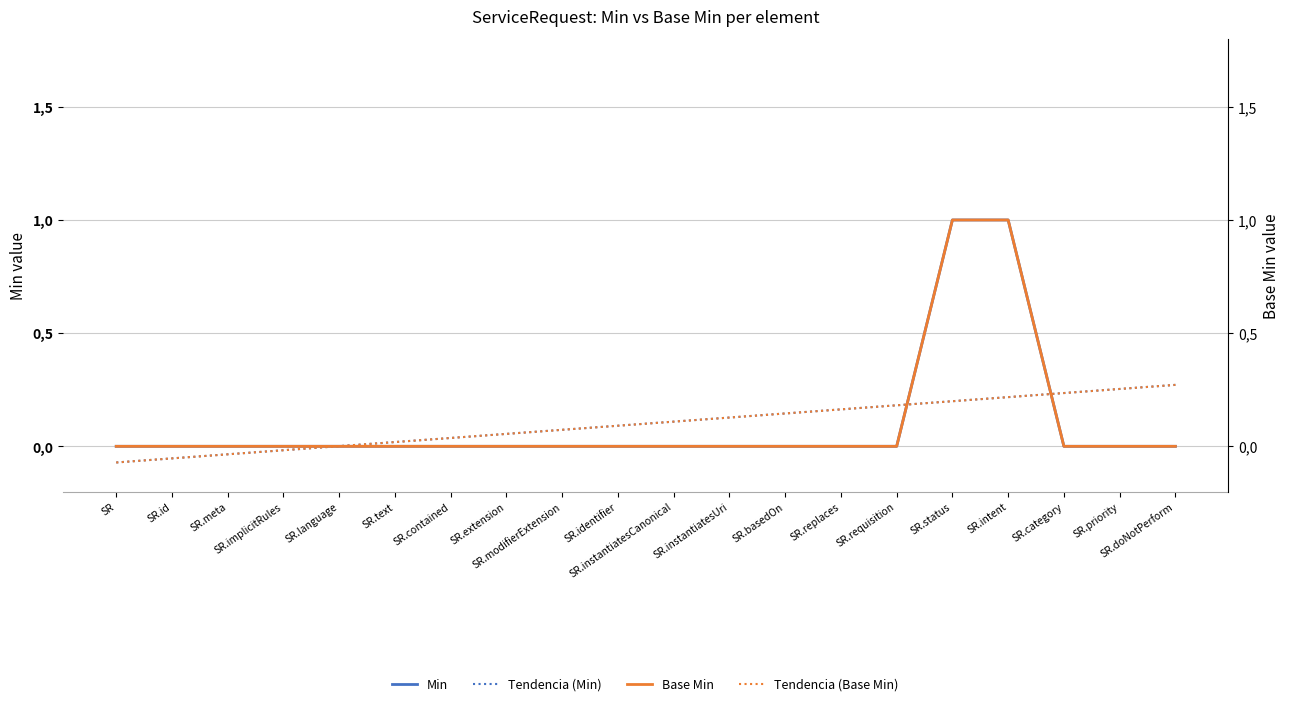

True or false: Base Min and Min cross at least once.

False